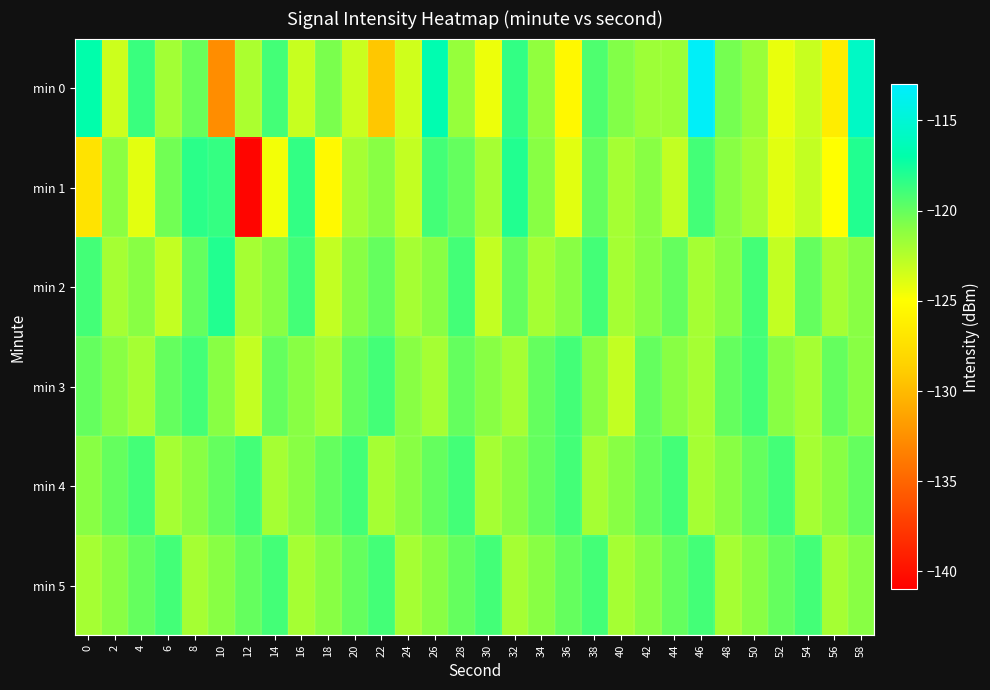

Rank the series at 54 from highest to lowest value.

min 5, min 2, min 3, min 4, min 1, min 0